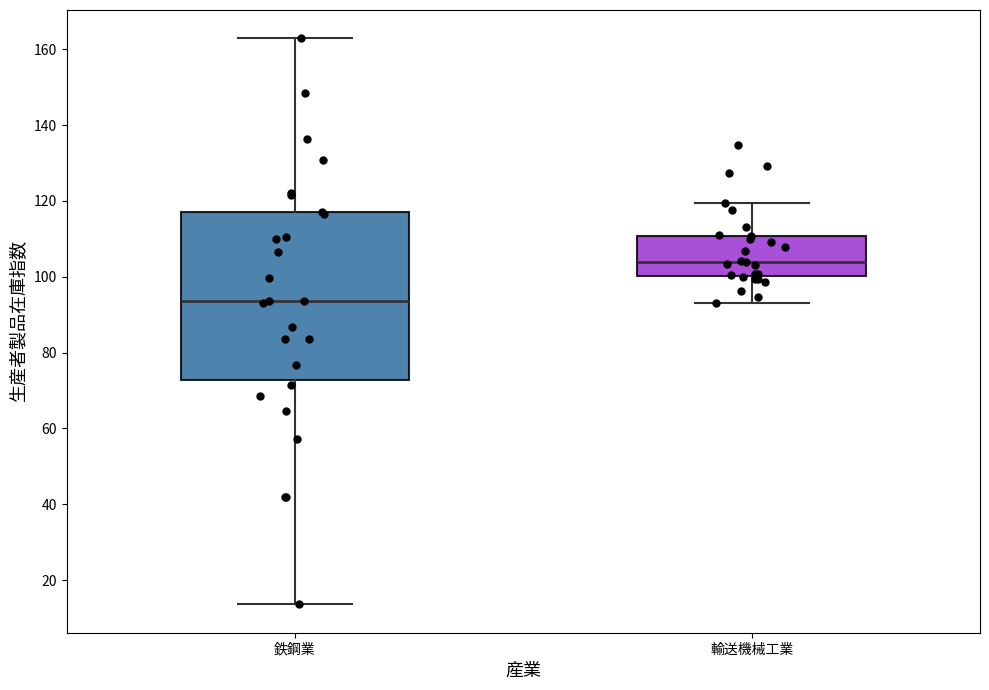

Reading left to right, read every box against the y-axis: the position of its median line, the range the box covers, and the ends of its whiskers. The values are not printed on the chart, so give them approximately, as read against the axis.

鉄鋼業: median 94, box 72 to 118, whiskers 14 to 162
輸送機械工業: median 104, box 100 to 110, whiskers 94 to 120